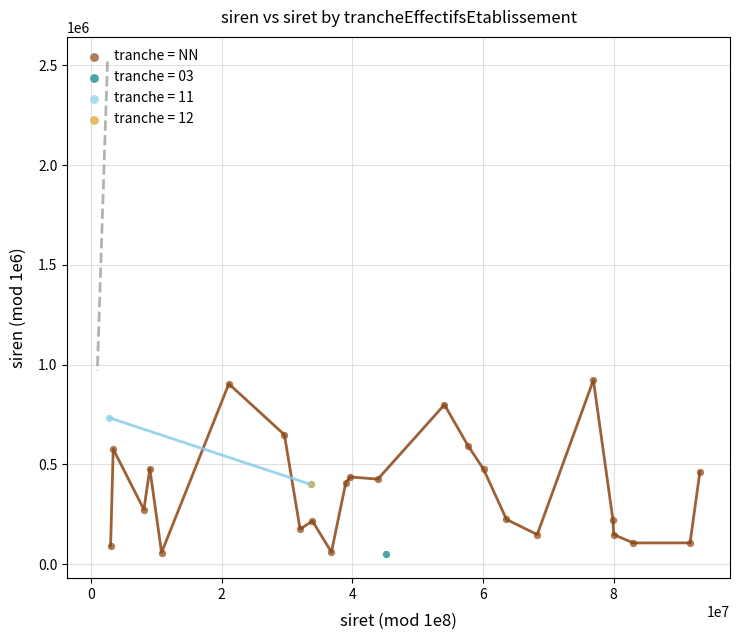

What are all the series names shown in the legend?

tranche = NN, tranche = 03, tranche = 11, tranche = 12